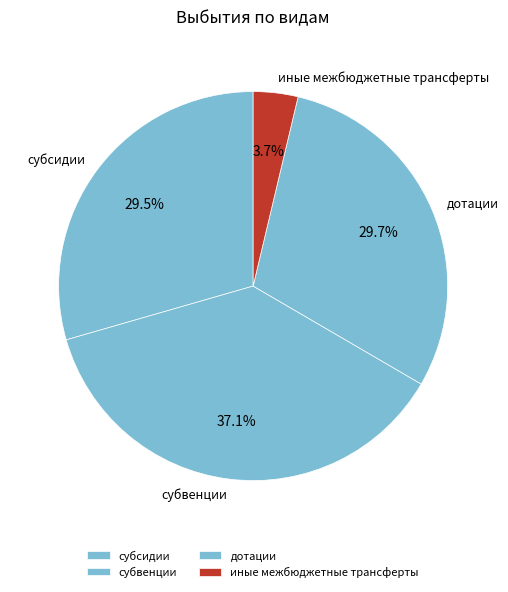

What is the ratio of the value at дотации to the value at иные межбюджетные трансферты?

8.0